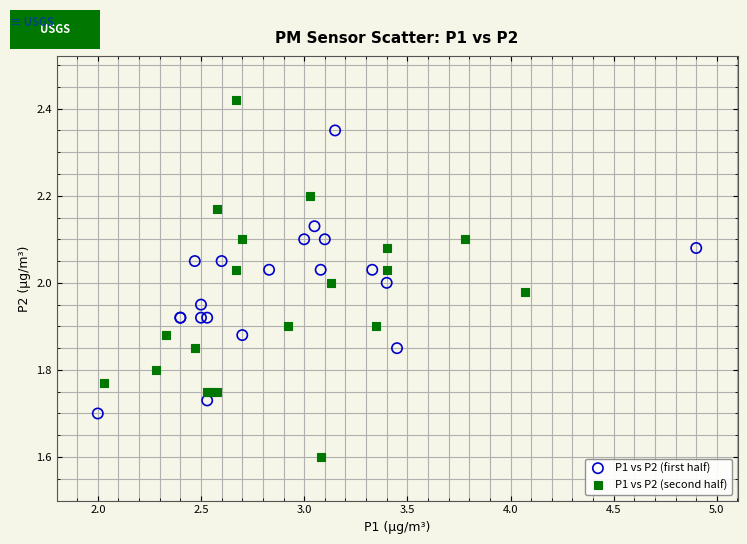

Which series contains the lowest Y value?

P1 vs P2 (second half)